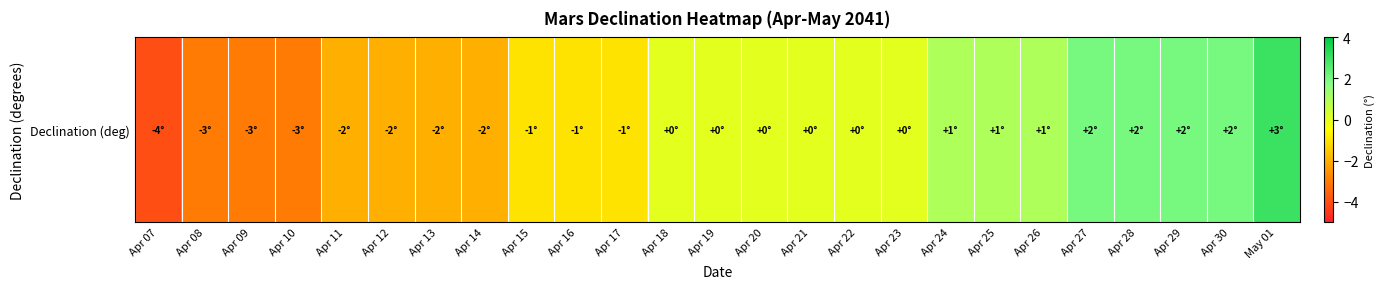

Which label corresponds to the smallest value in the chart?

Apr 07